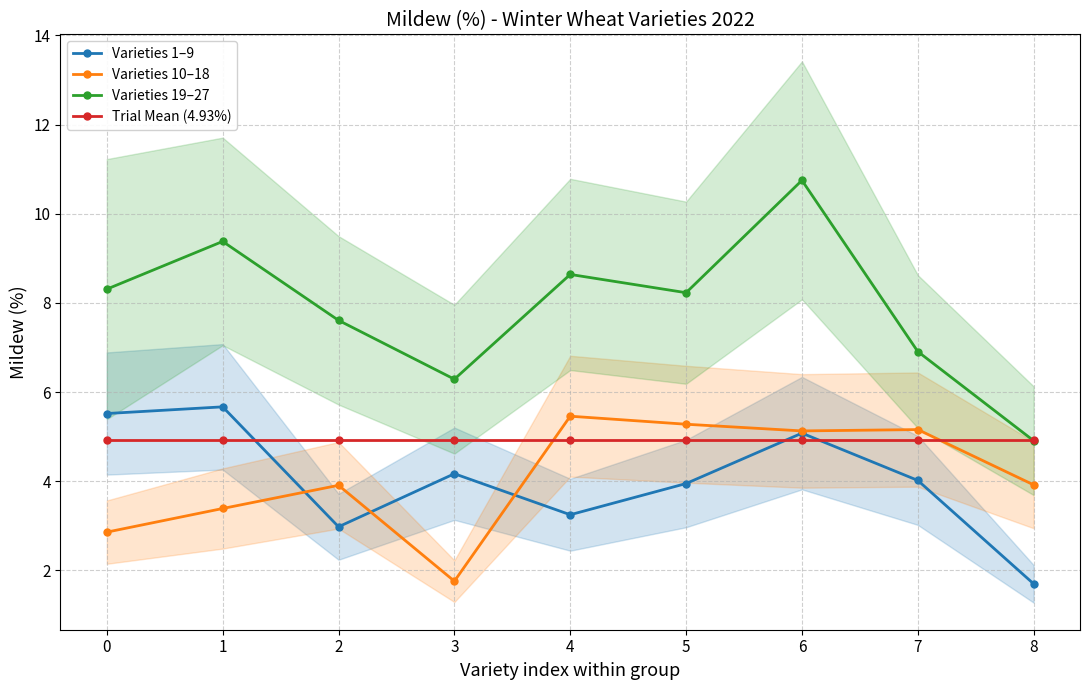

Is the value of Varieties 1–9 at 3 greater than the value of Trial Mean (4.93%) at 5?

No